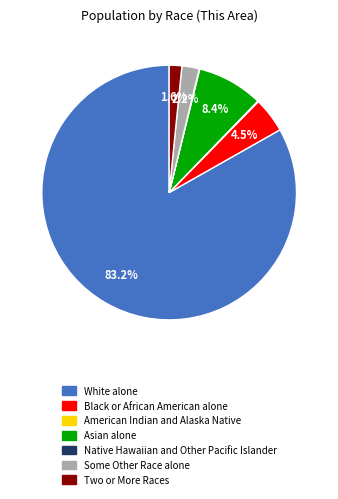

Which category has the biggest portion of the pie?

White alone